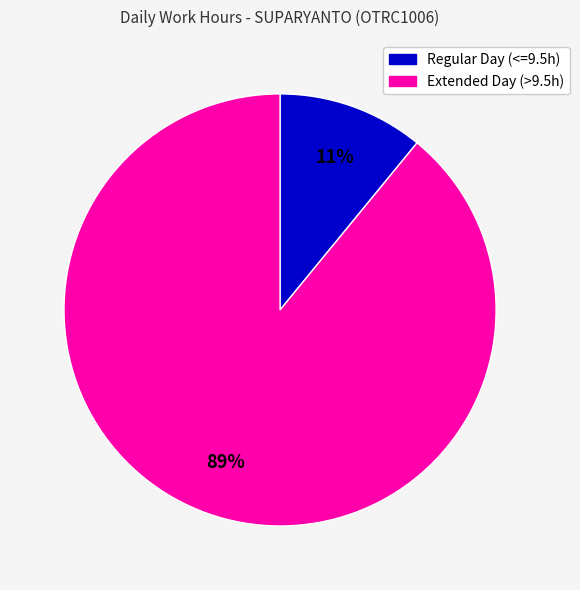

Does any single category account for the majority?

Yes